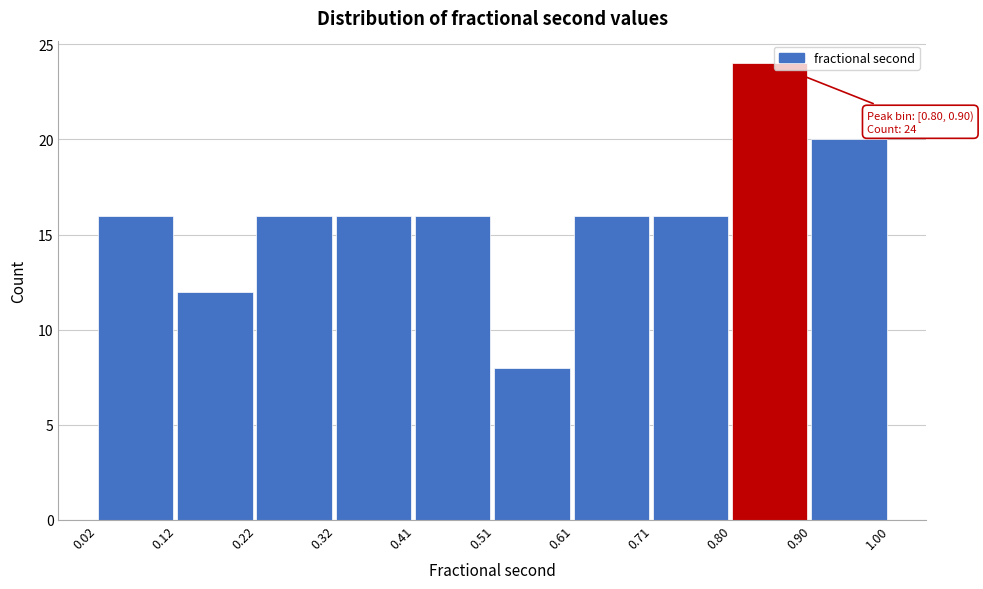

Which range on the x-axis has the tallest bar?

0.80 to 0.90